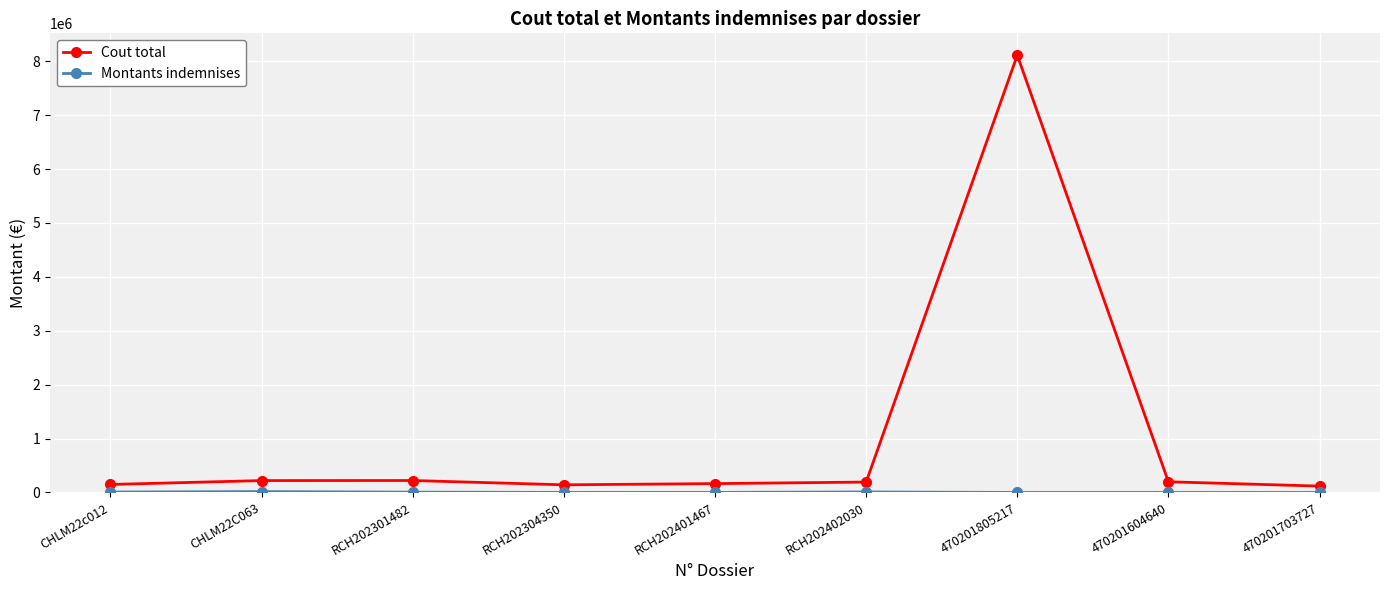

At which category does the chart reach its peak across all series?

470201805217